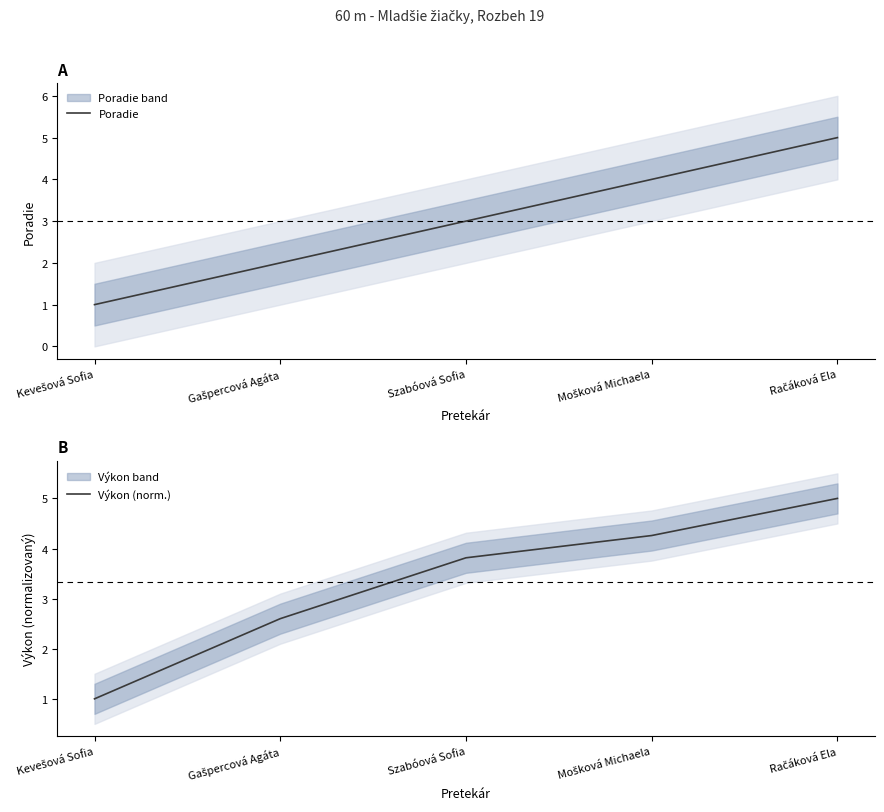

What is the average value of the Výkon (norm.) series?

3.3